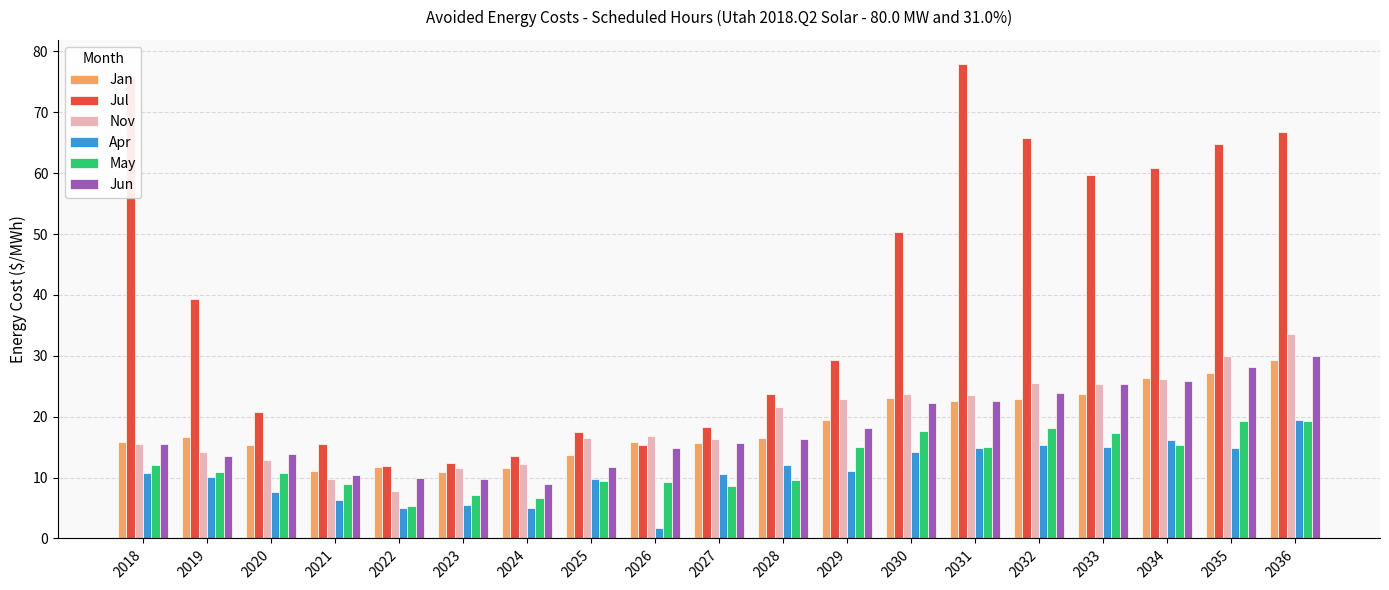

At how many categories does at least one series exceed 30?

9